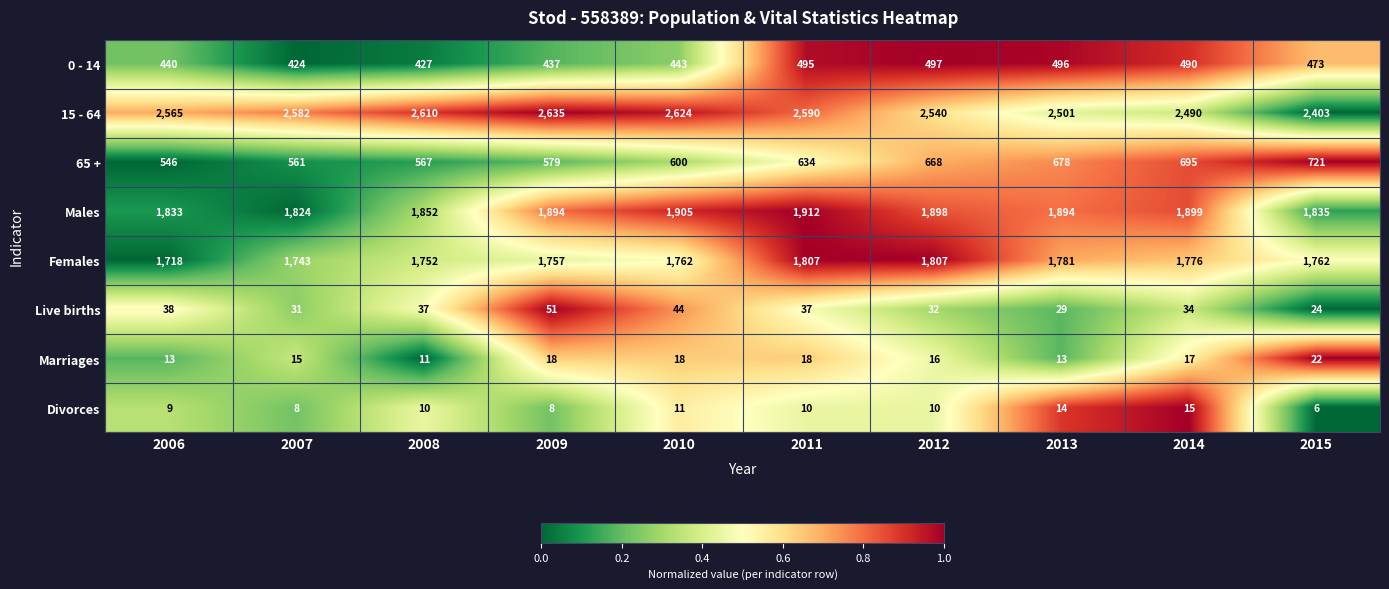

How many distinct data groups are displayed?

8